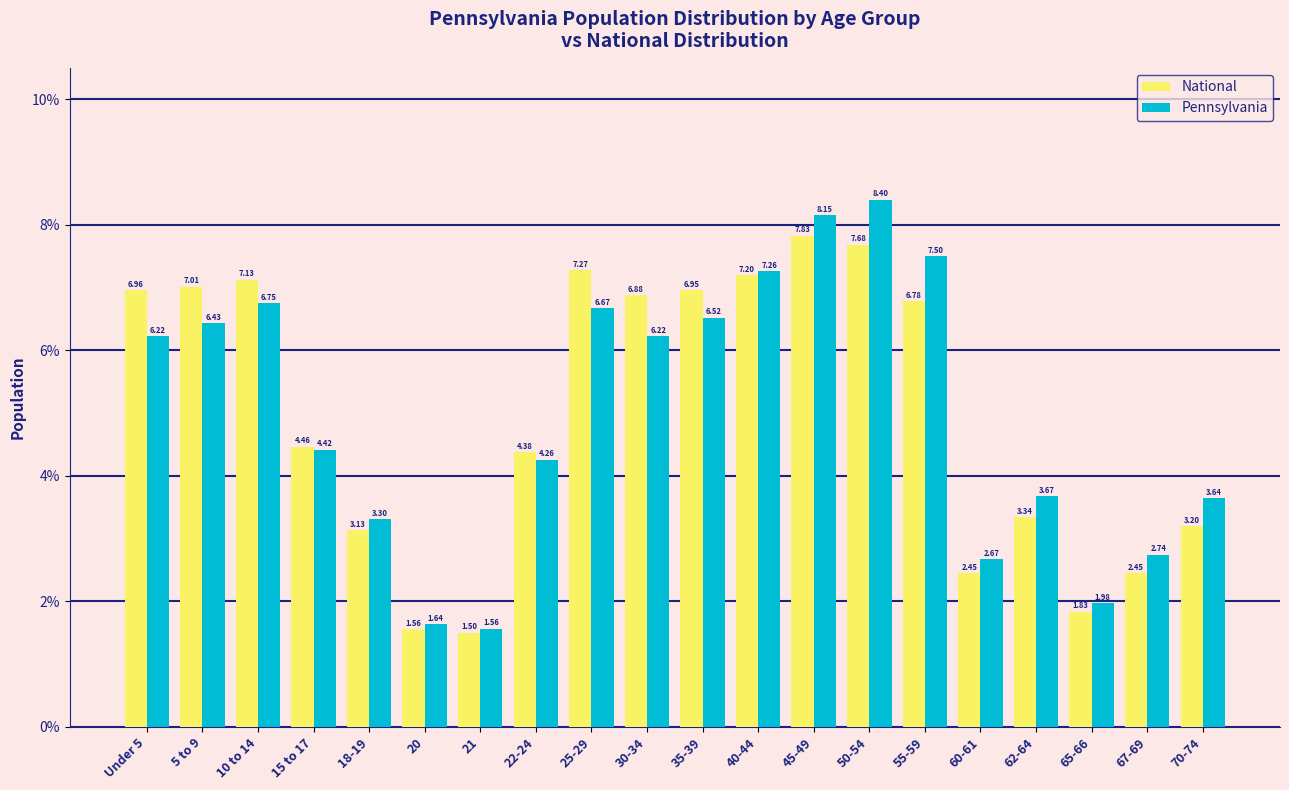

What is the difference between the maximum and second lowest values in the Pennsylvania series?

6.8